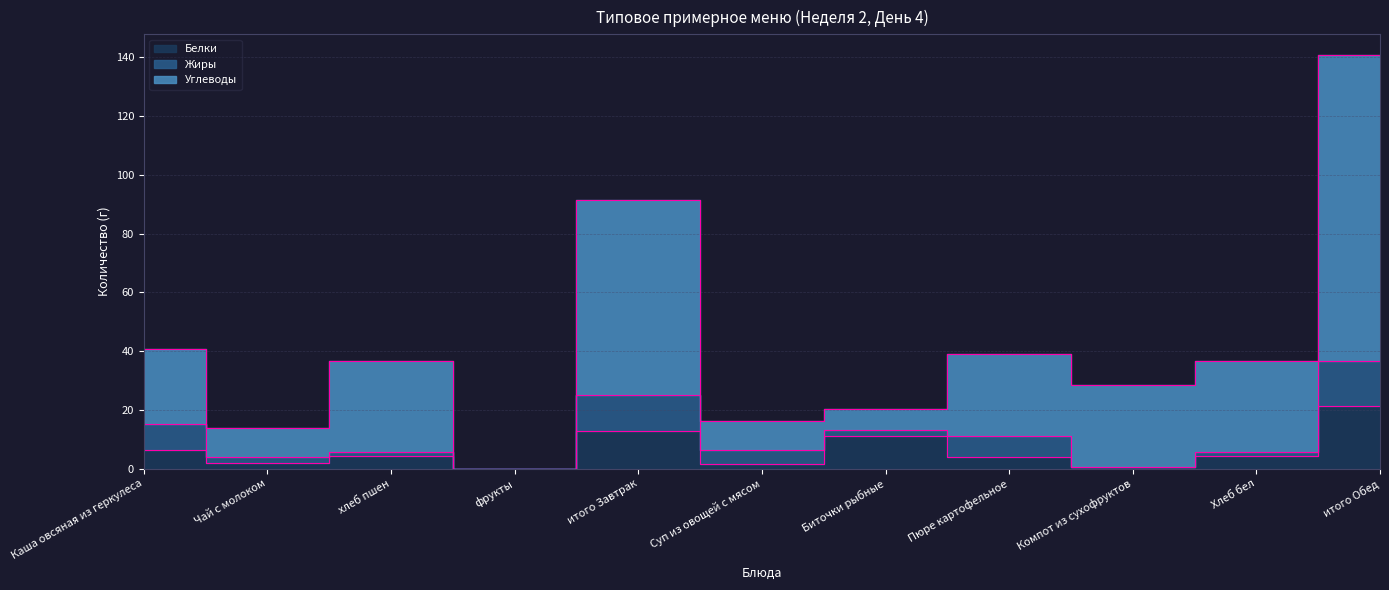

Between итого Завтрак and Хлеб бел, which series saw the biggest shift?

Углеводы